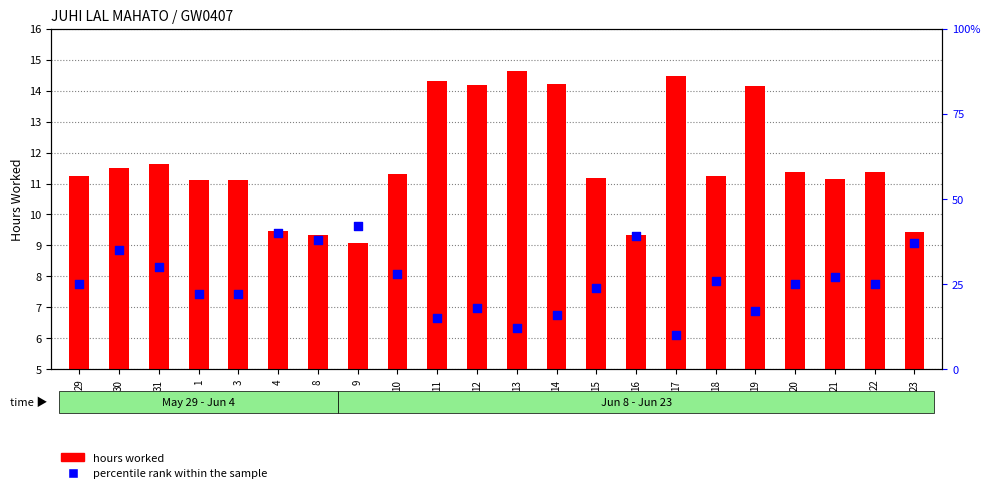

Which series contains the highest Y value?

percentile rank within the sample